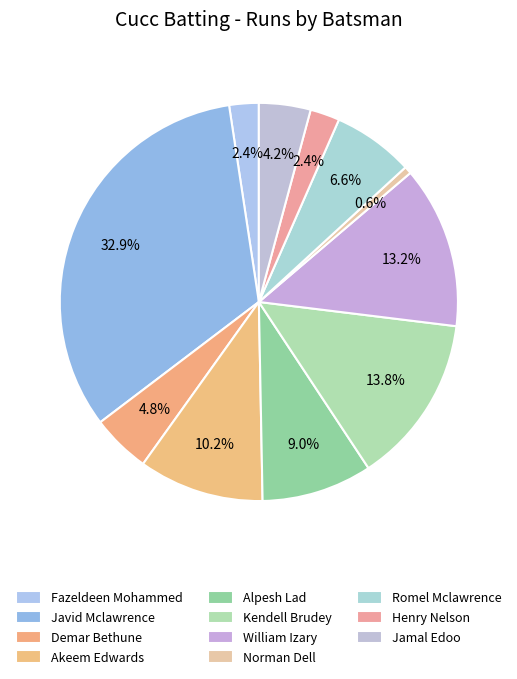

Count the number of slices in the pie.

11